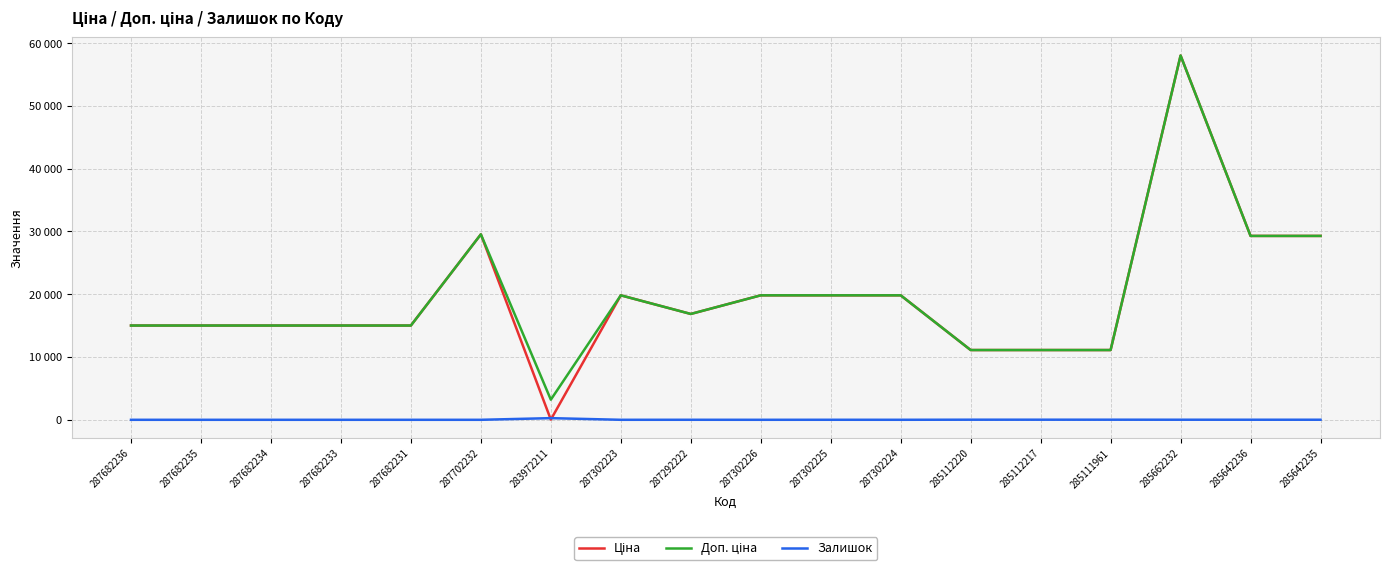

Is this an area chart (filled region under the line)?

No